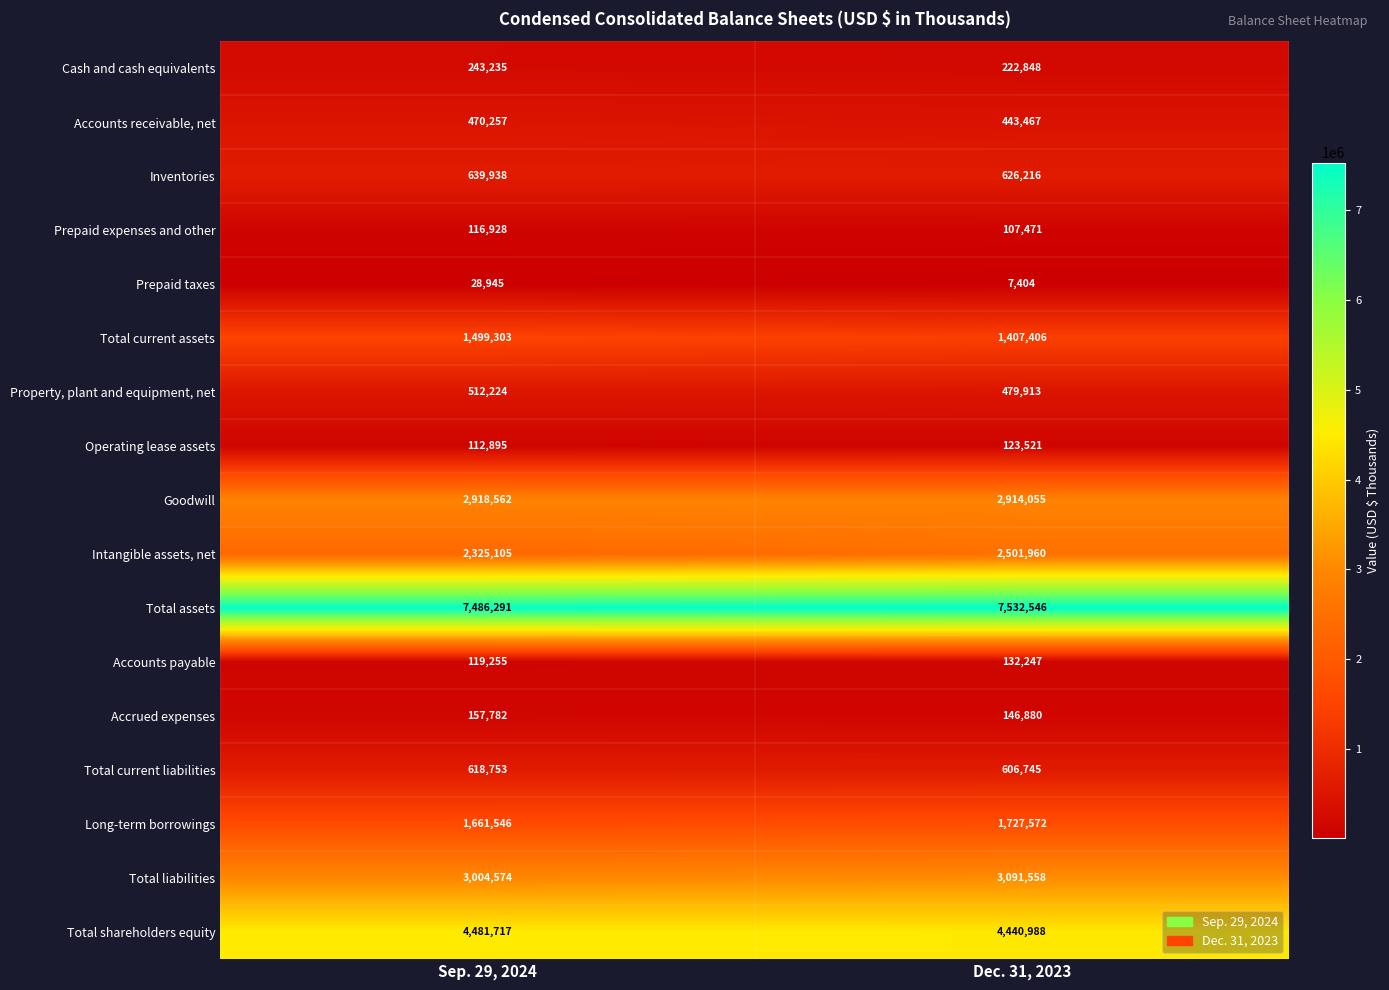

Which series has the largest total across all categories?

Total assets